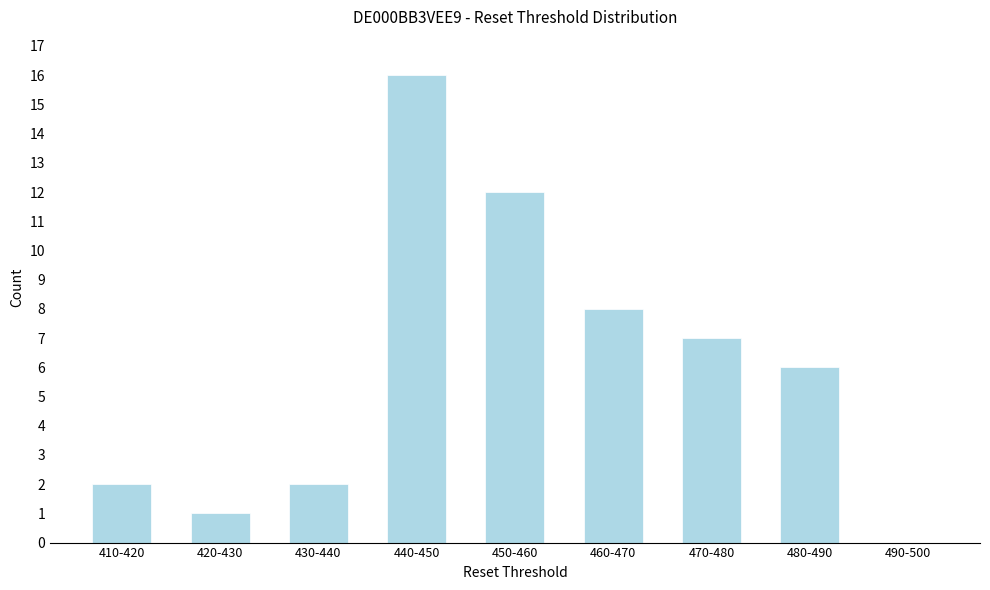

Reading left to right, list all the values displayed in this chart.

410-420=2	420-430=1	430-440=2	440-450=16	450-460=12	460-470=8	470-480=7	480-490=6	490-500=0